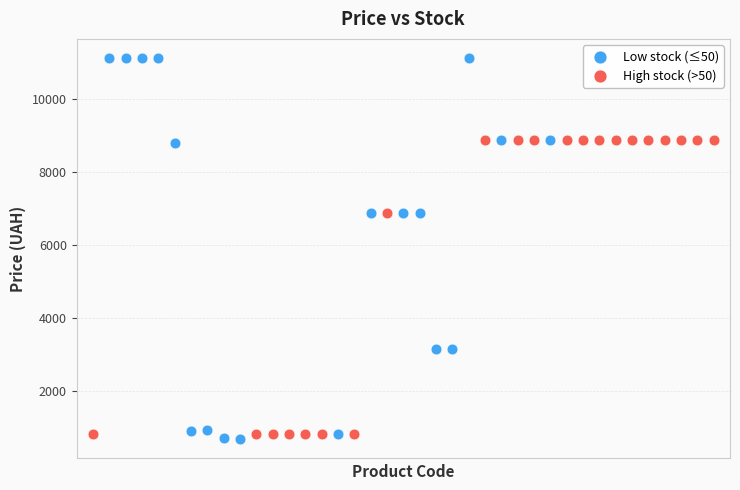

Which series reaches the maximum Y coordinate?

Low stock (≤50)